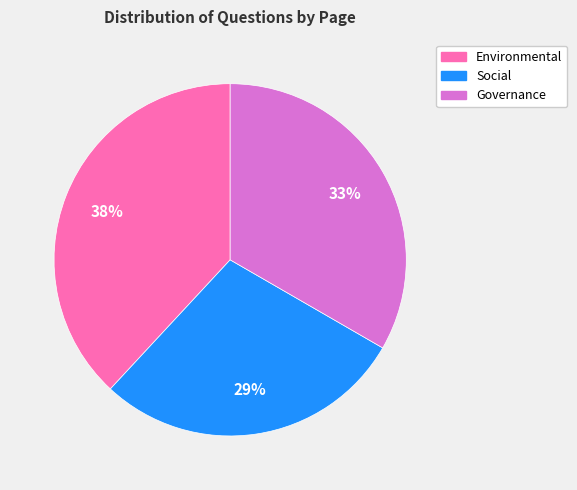

Is Social the majority of the pie?

No